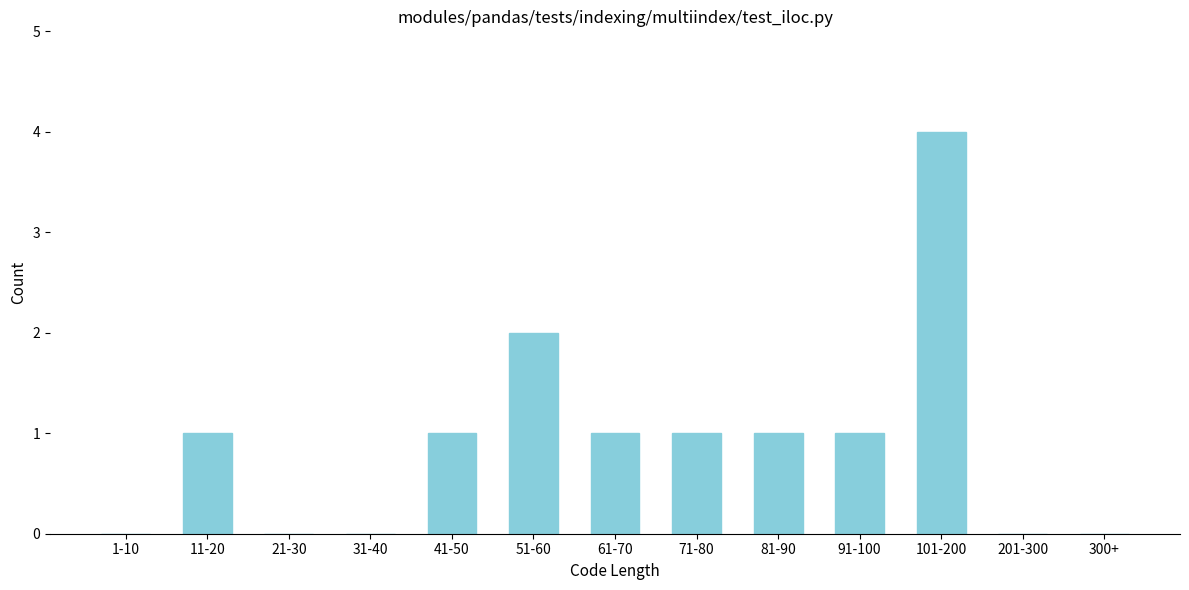

Reading right to left, extract all data points from this chart.

300+=0	201-300=0	101-200=4	91-100=1	81-90=1	71-80=1	61-70=1	51-60=2	41-50=1	31-40=0	21-30=0	11-20=1	1-10=0